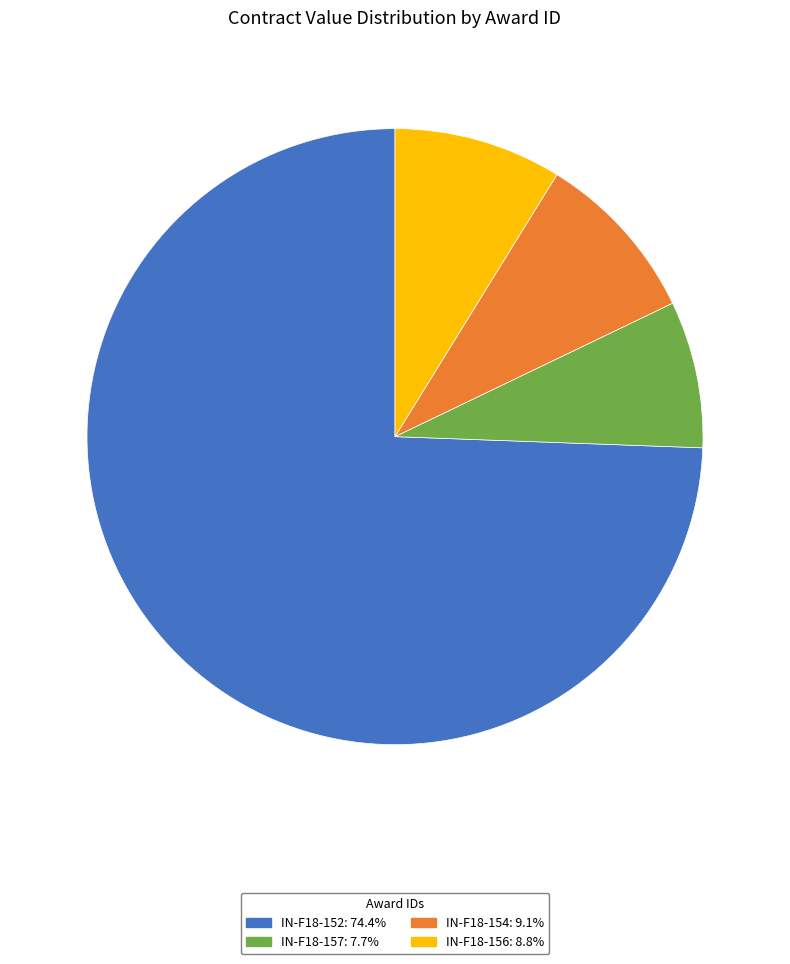

Is the sum of IN-F18-156: 8.8% and IN-F18-157: 7.7% greater than half?

No